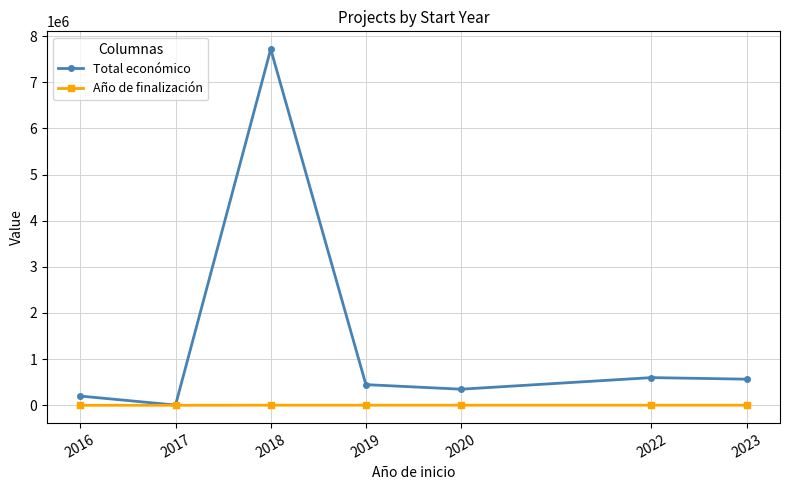

Between 2016 and 2018, which series saw the biggest shift?

Total económico